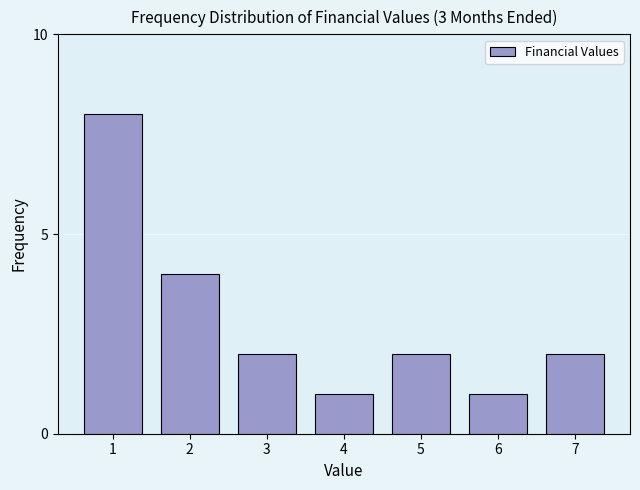

Reading left to right, list all the values displayed in this chart.

8	4	2	1	2	1	2